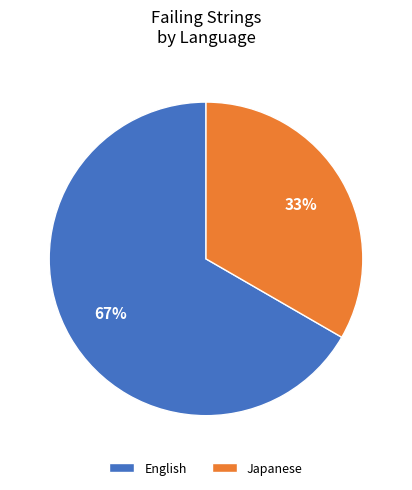

Combined, do English and Japanese account for over 50%?

Yes